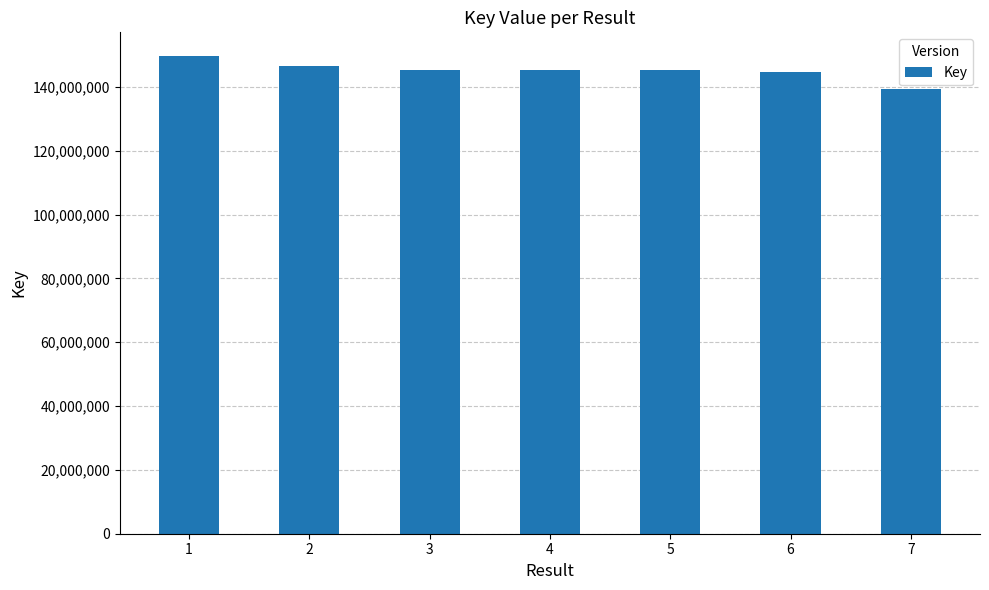

Approximately how many times larger is the value at 4 compared to 3?

1.0